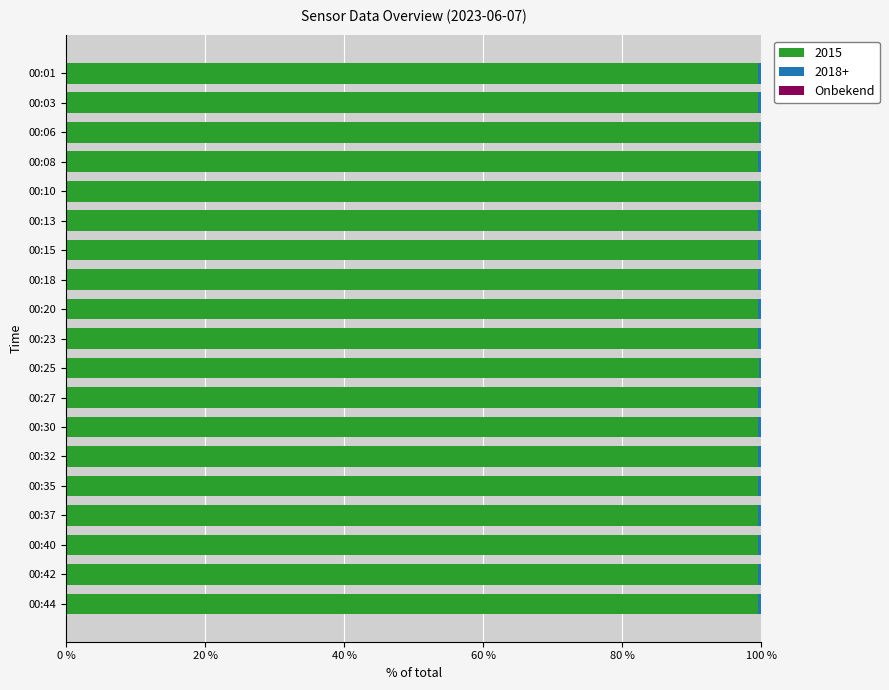

Is it true that 2015 equals 99.6 at 00:23?

True